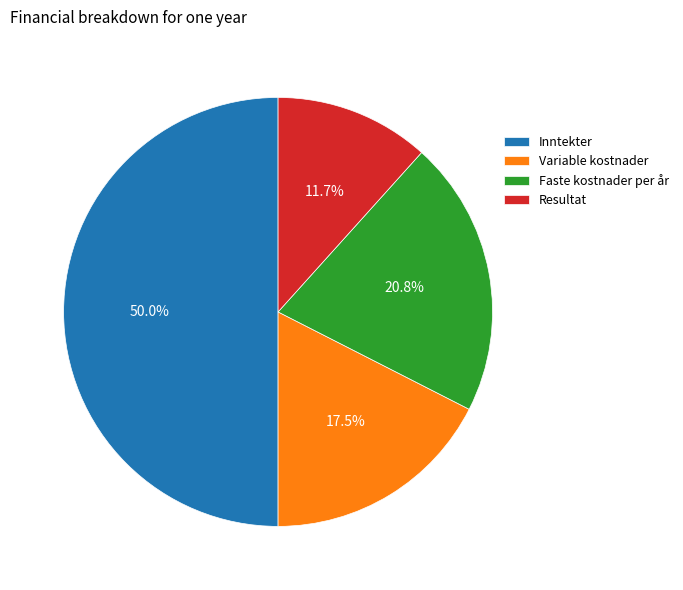

What percentage is NOT represented by Faste kostnader per år?

79.2%